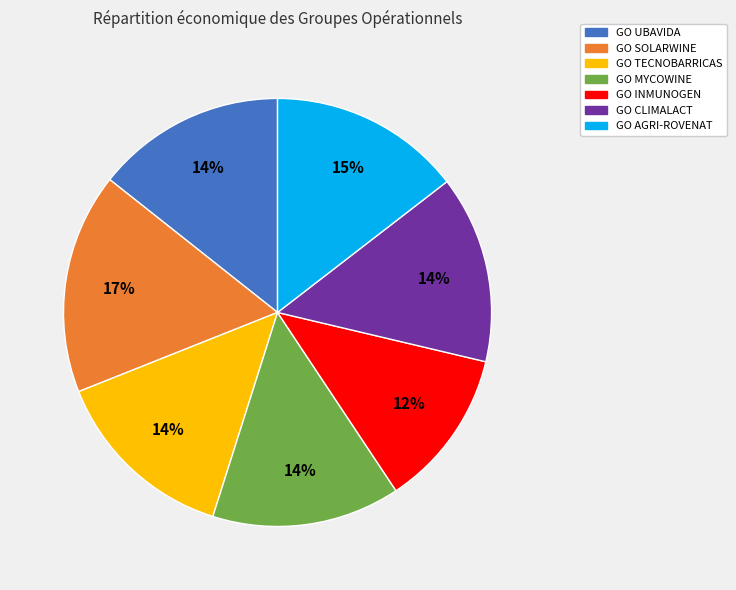

Is the sum of GO SOLARWINE and GO AGRI-ROVENAT greater than half?

No